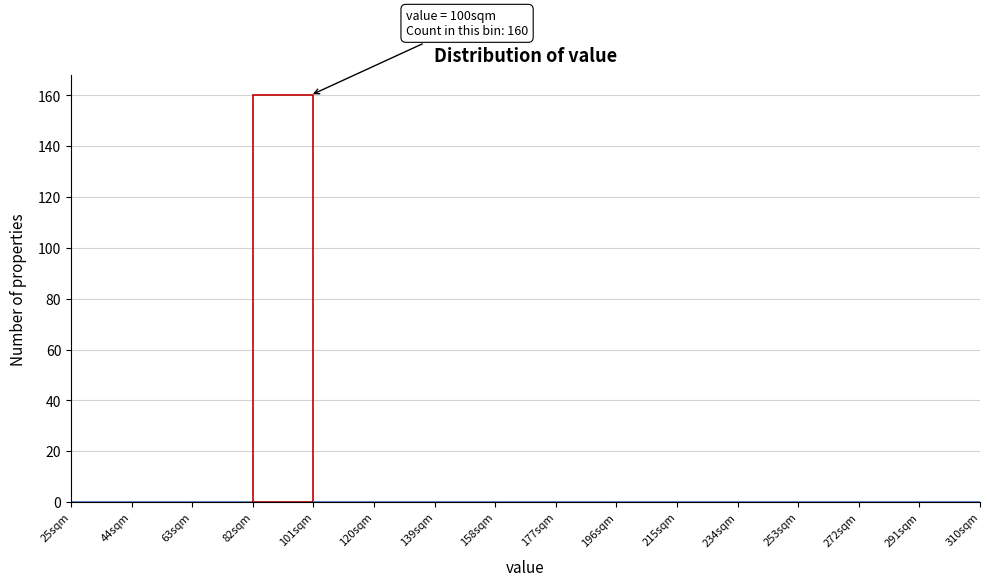

Over which range of the x-axis is the bar tallest?

82 to 101